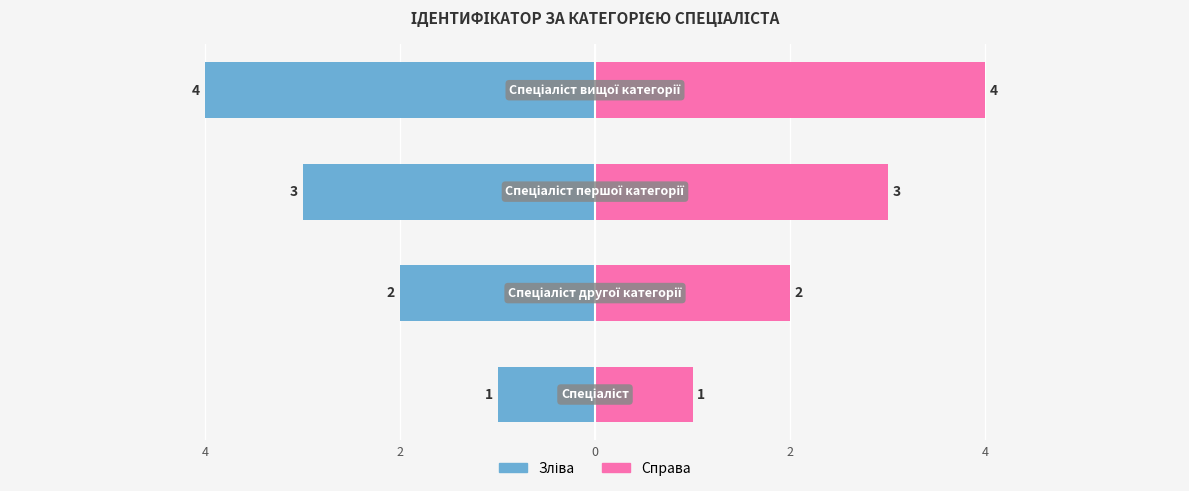

At how many categories does at least one series exceed 1?

3